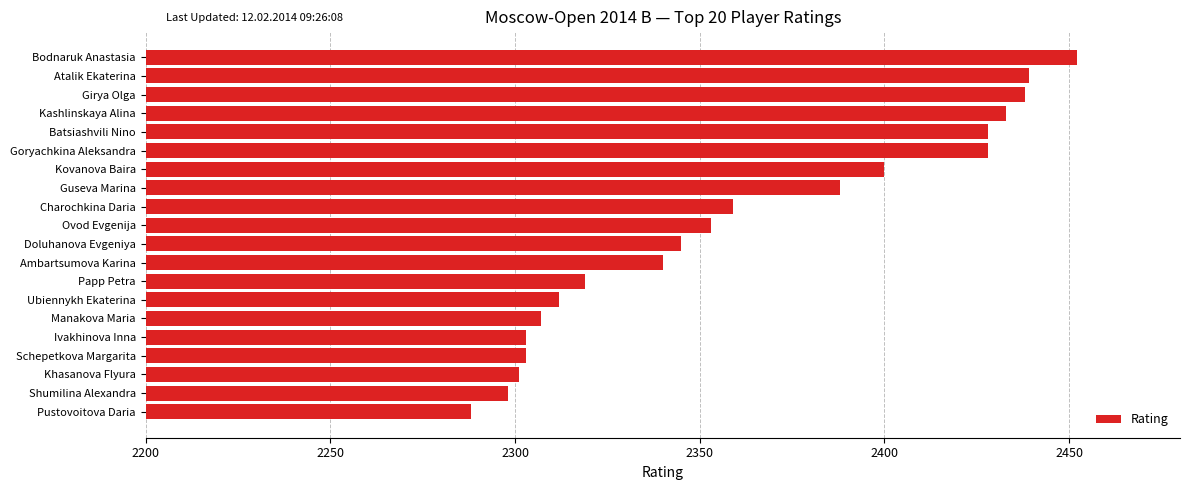

How many values are below 2353?

10